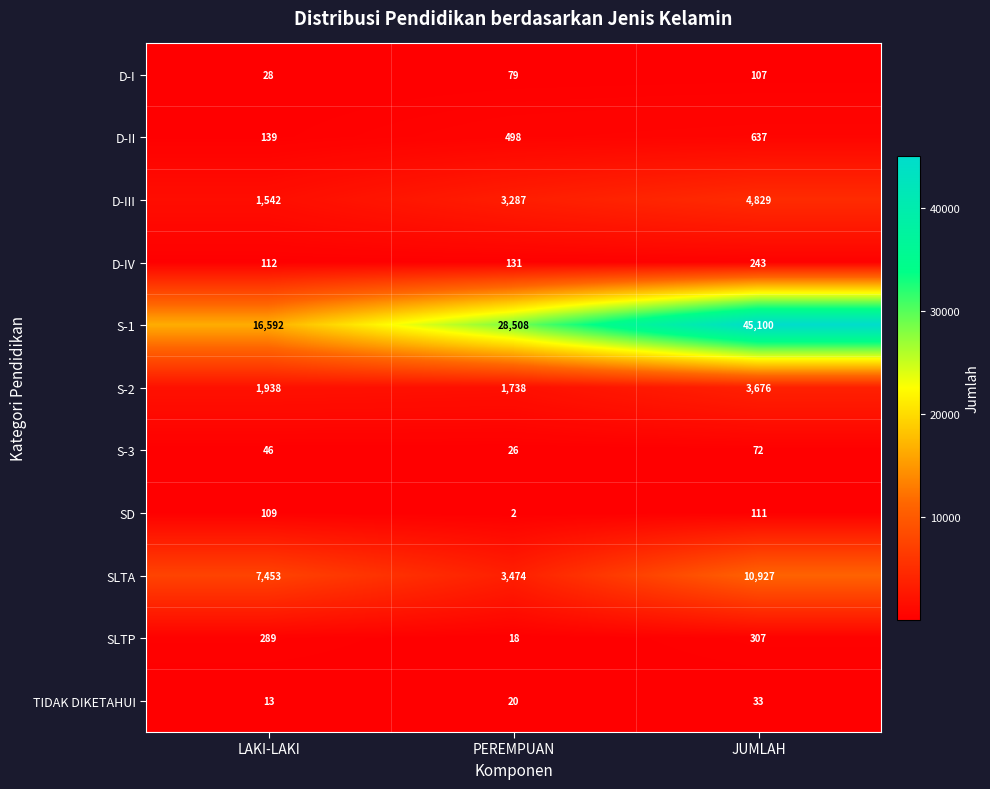

What is the difference between the highest and lowest values at LAKI-LAKI?

16579